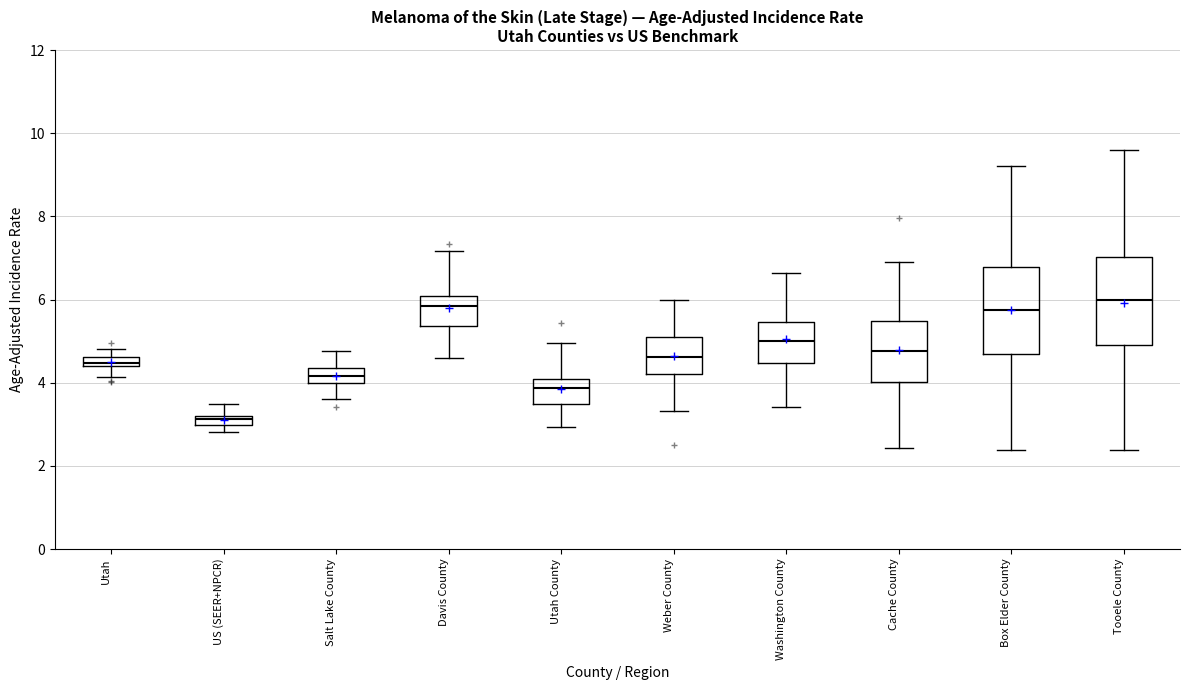

Where does the lower whisker of the box for Utah end on the y-axis? The values are not printed on the chart, so give them approximately, as read against the axis.

4.2